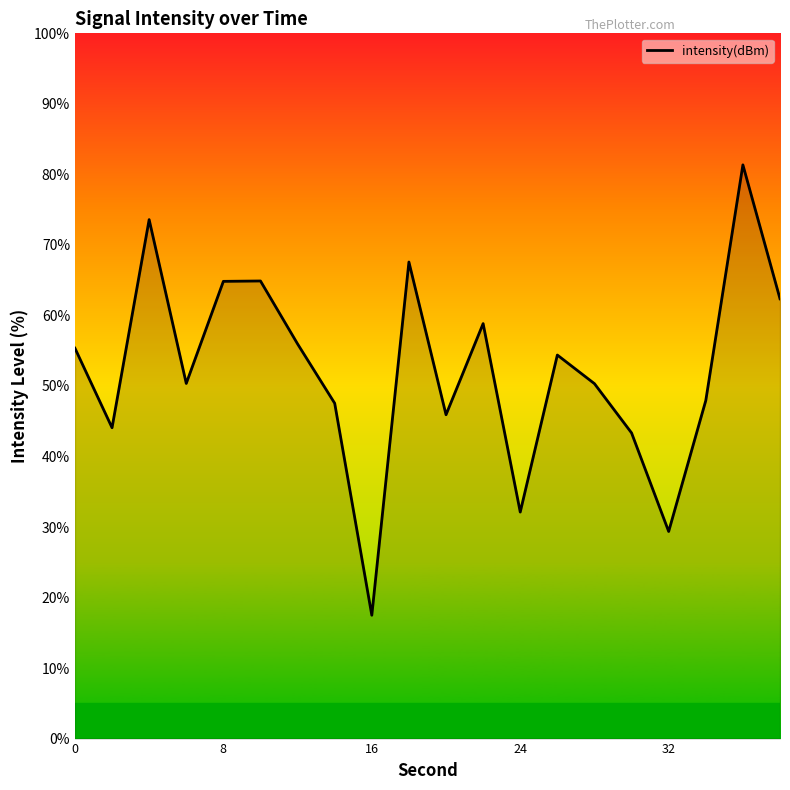

What is the minimum value shown in the chart?

17.5